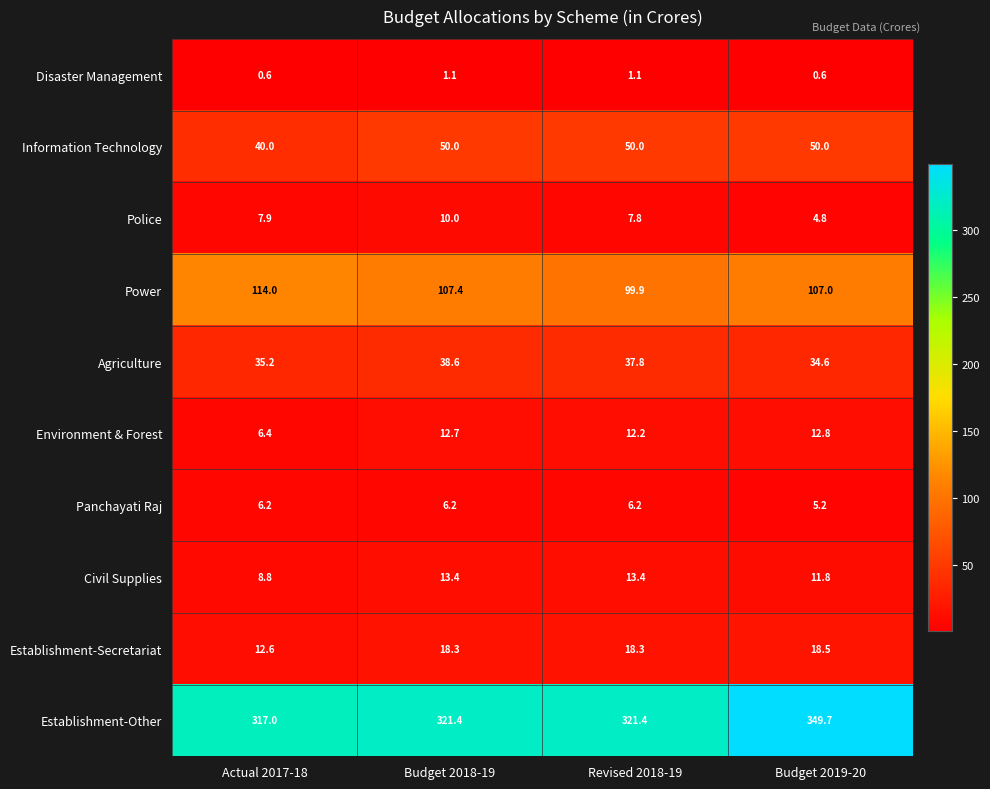

What is the sum of the Civil Supplies values at Budget 2018-19 and Revised 2018-19?

26.8